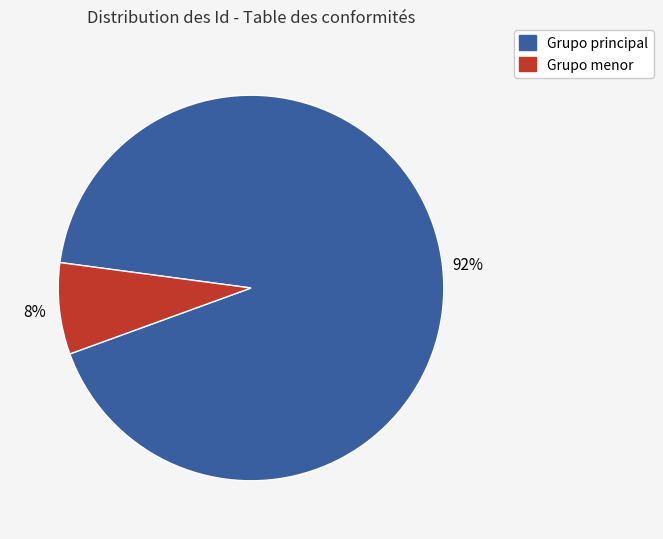

To the nearest percent, what is the average slice percentage?

50%